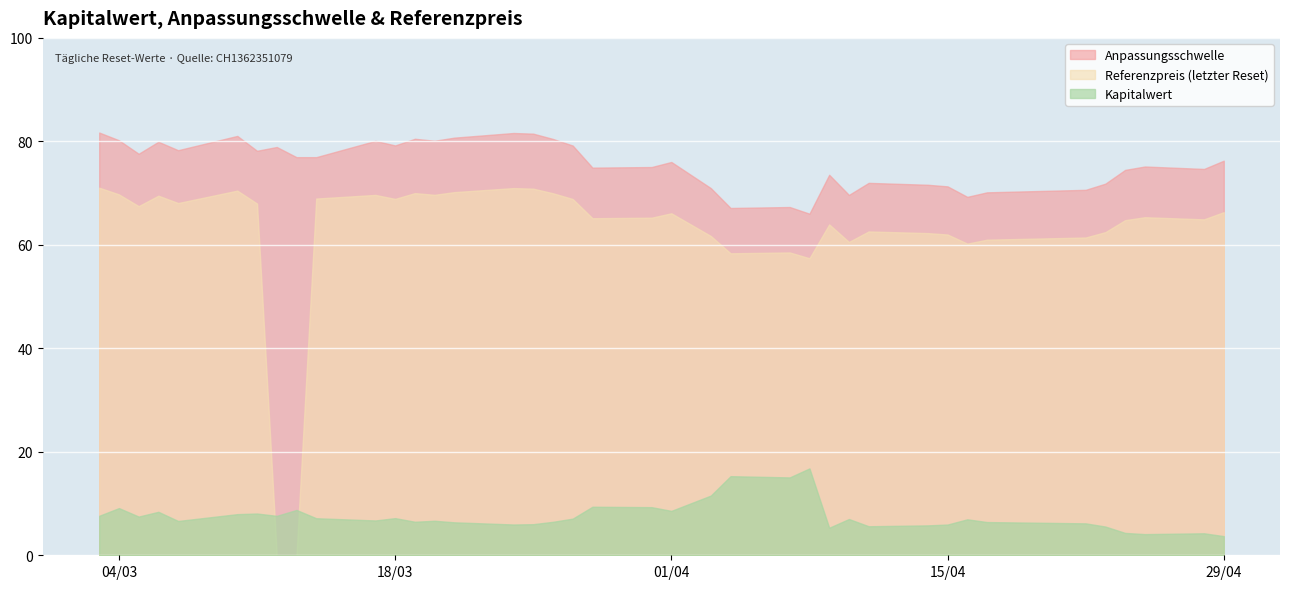

Which series has the largest range (max minus min)?

Referenzpreis (letzter Reset)